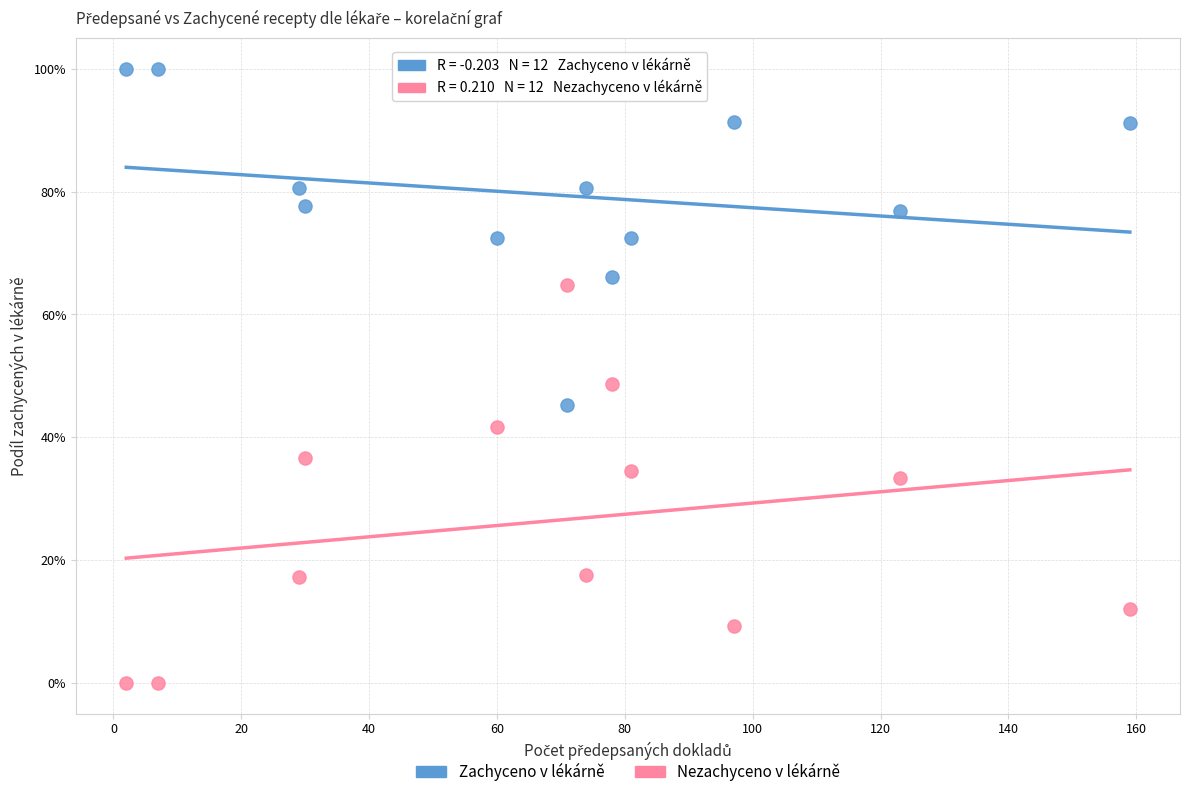

Which series has the largest Y range (max minus min)?

Nezachyceno v lékárně